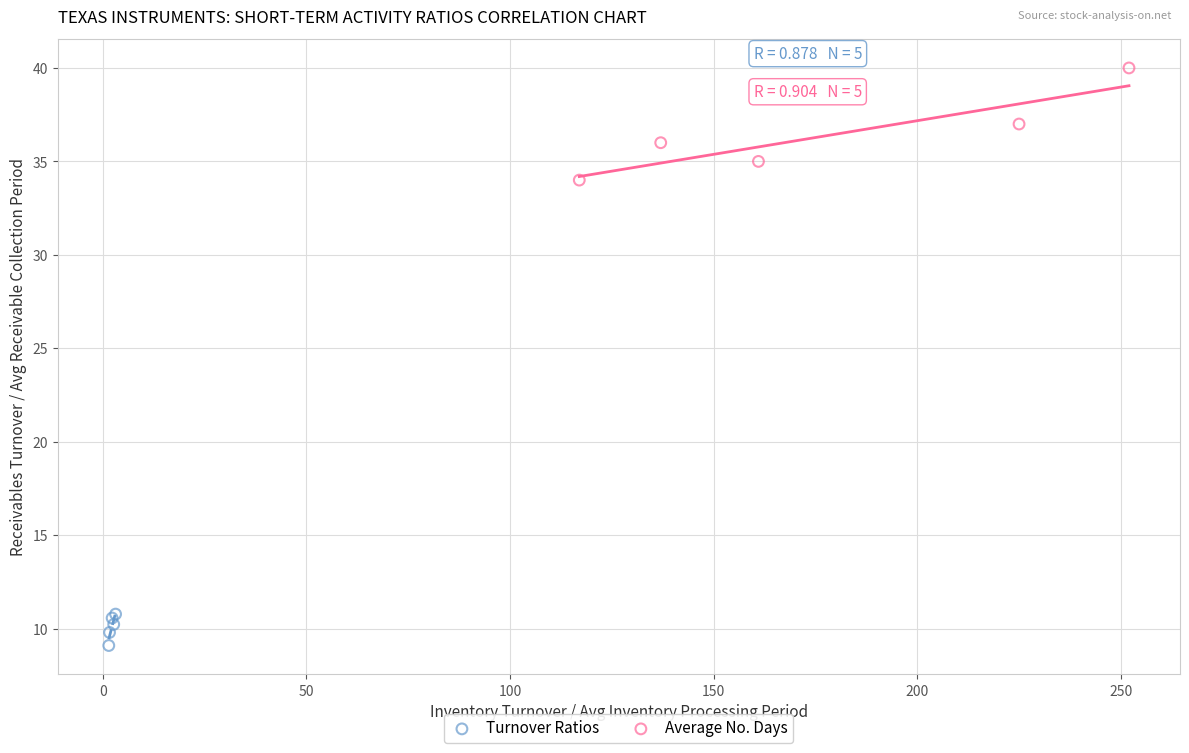

Which series reaches the maximum Y coordinate?

Average No. Days